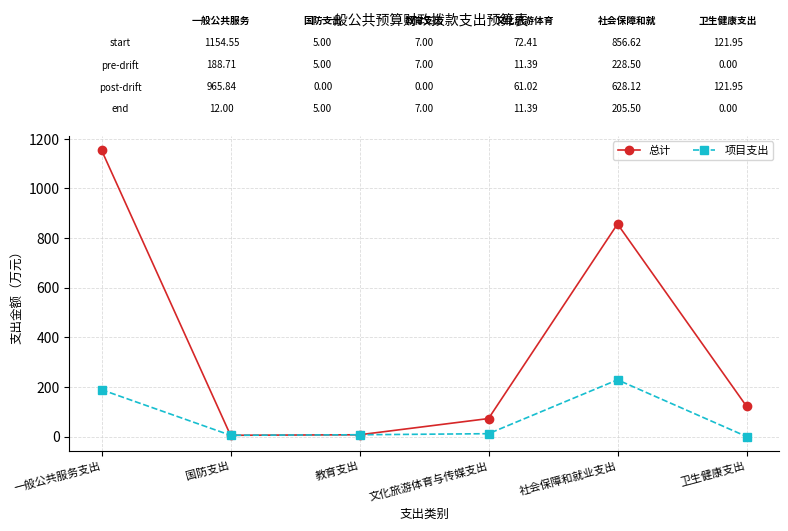

Is the value of 总计 at 国防支出 greater than the value of 项目支出 at 社会保障和就业支出?

No